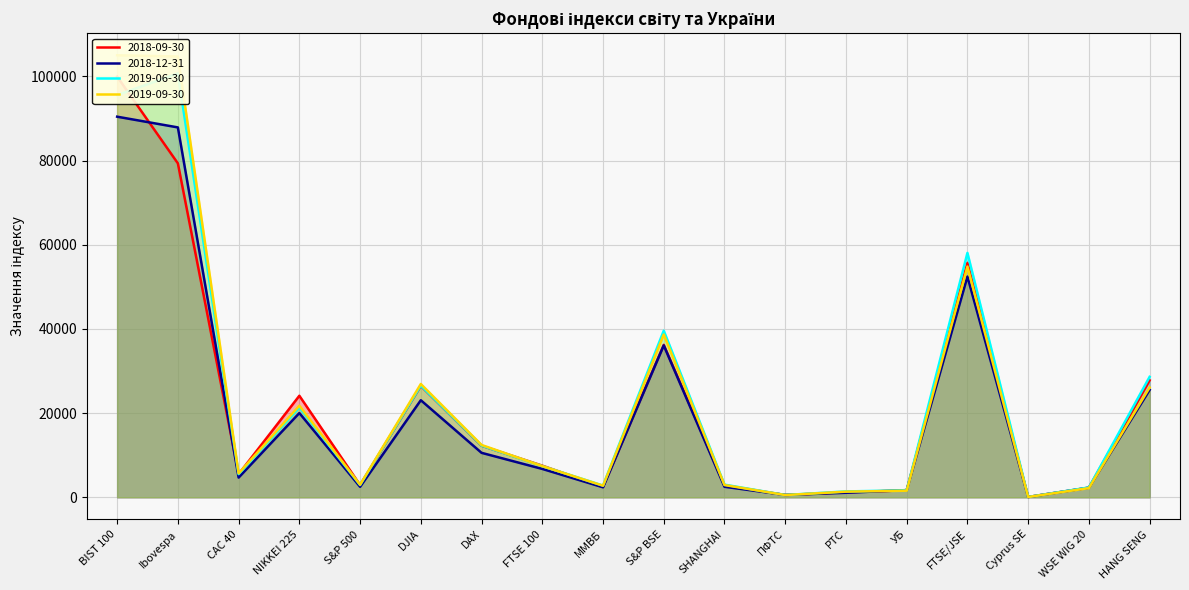

True or false: 2019-09-30 has a value of 524.9 at ПФТС.

True